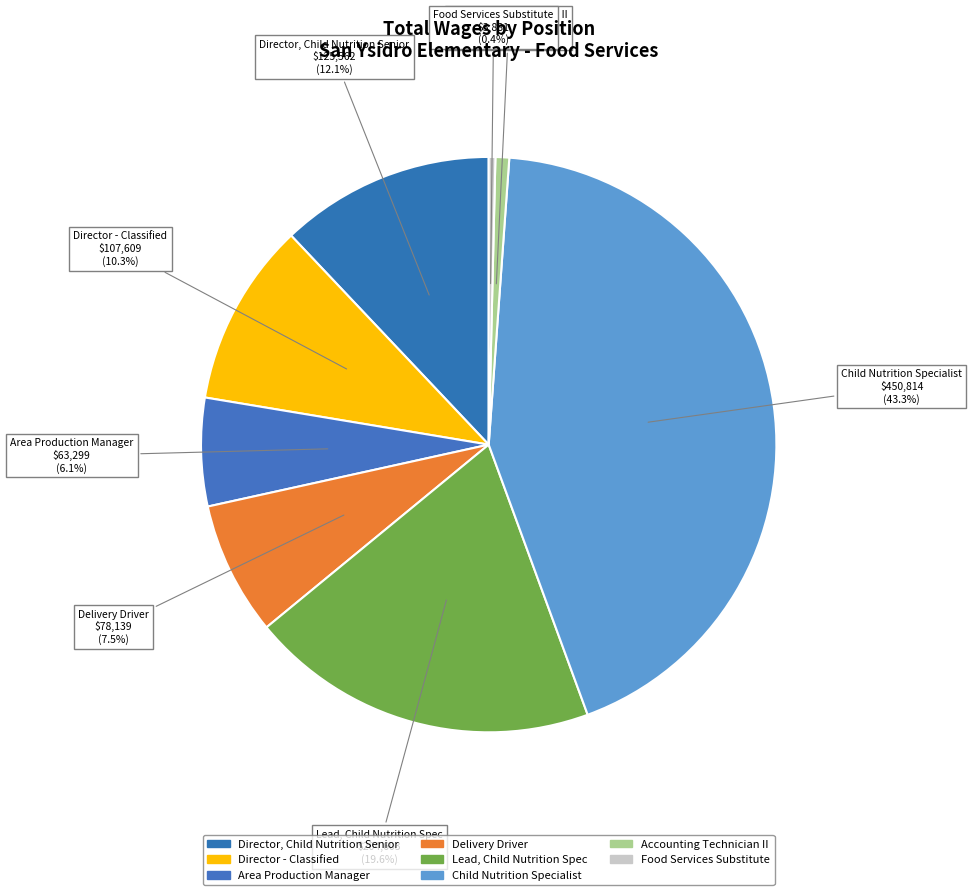

Which has a higher value, Area Production Manager or Accounting Technician II?

Area Production Manager